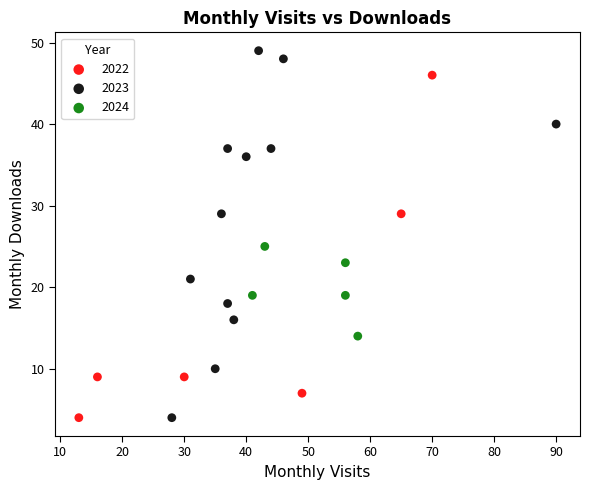

Which series has the widest spread of Y values?

2023